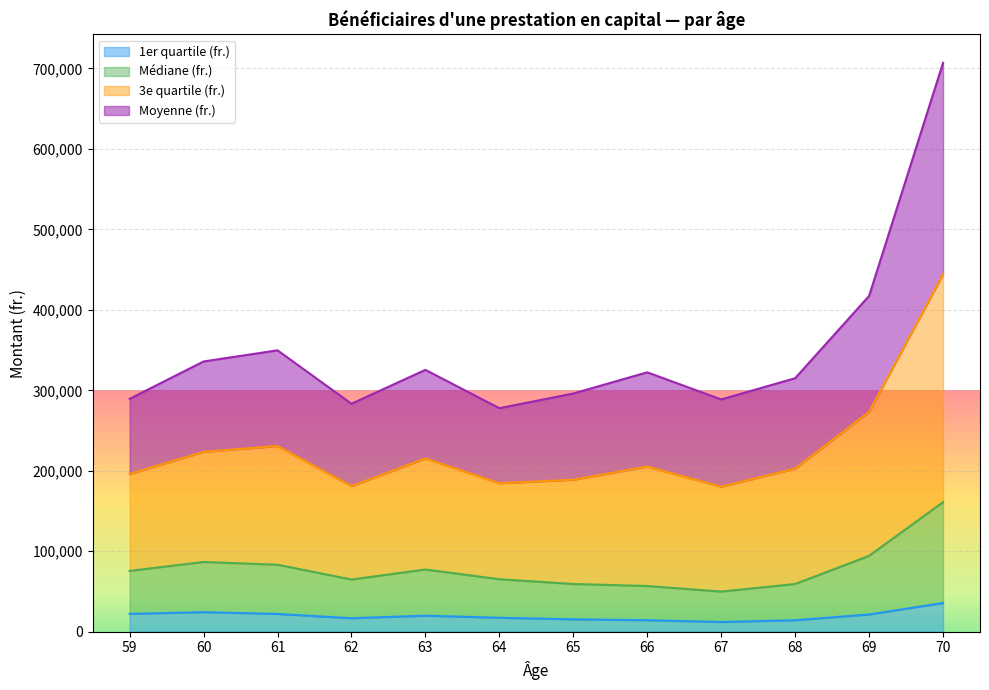

How many interior local valleys does the Médiane (fr.) series have?

2